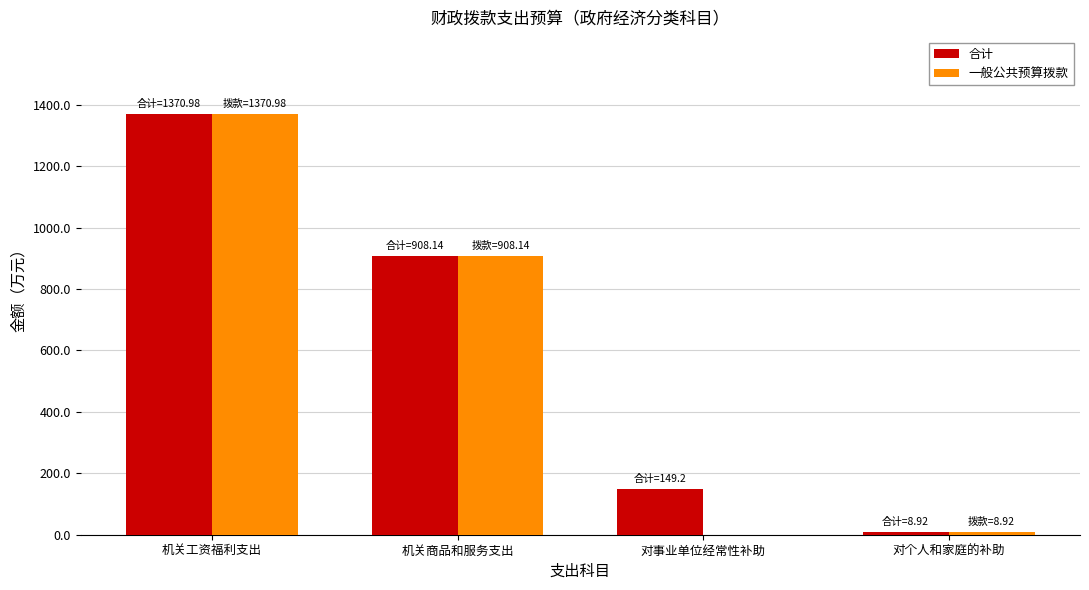

What is the average value of the 一般公共预算拨款 series?

572.0